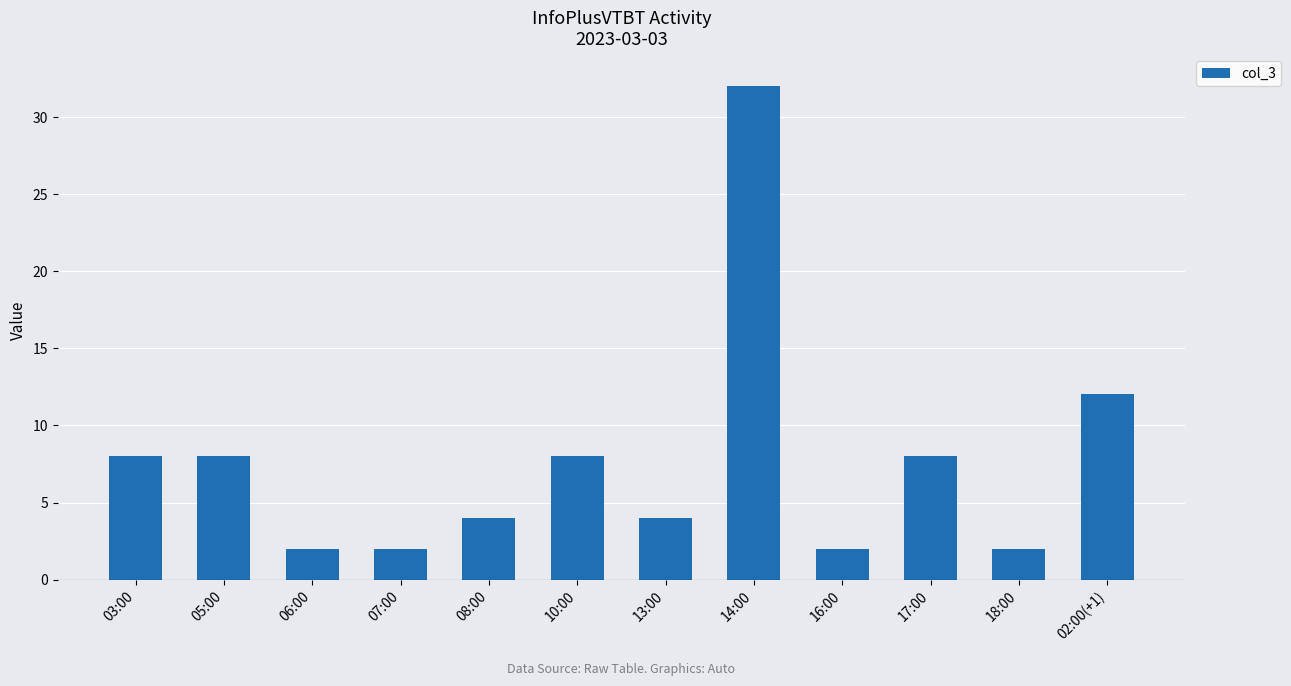

True or false: the data shows 2 at 16:00.

True